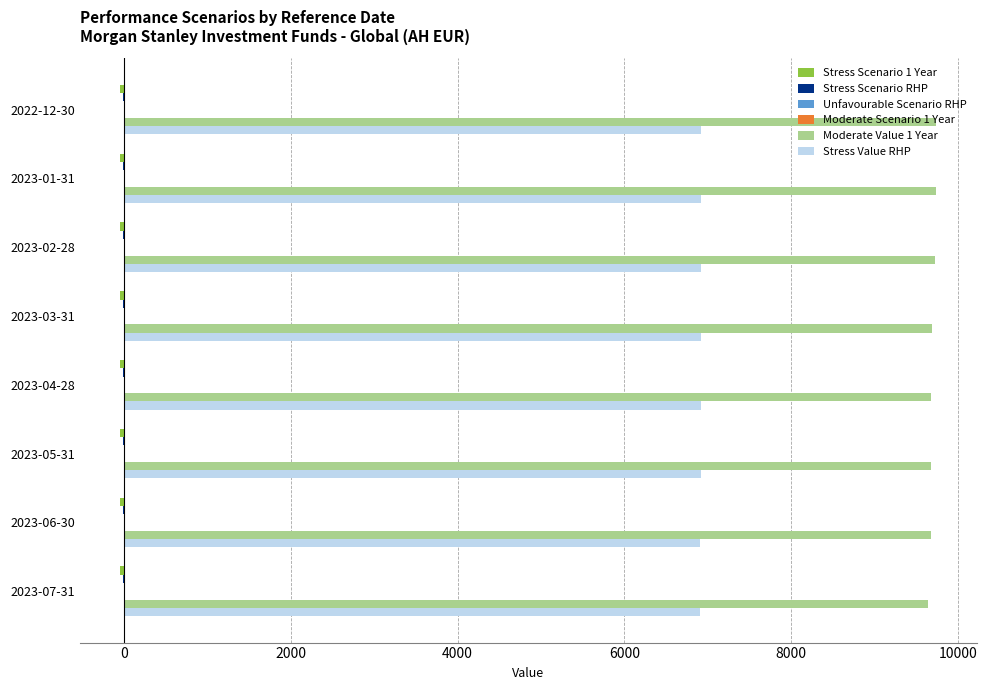

The value of Stress Value RHP at 2023-07-31 is 2301.5. True or false?

False